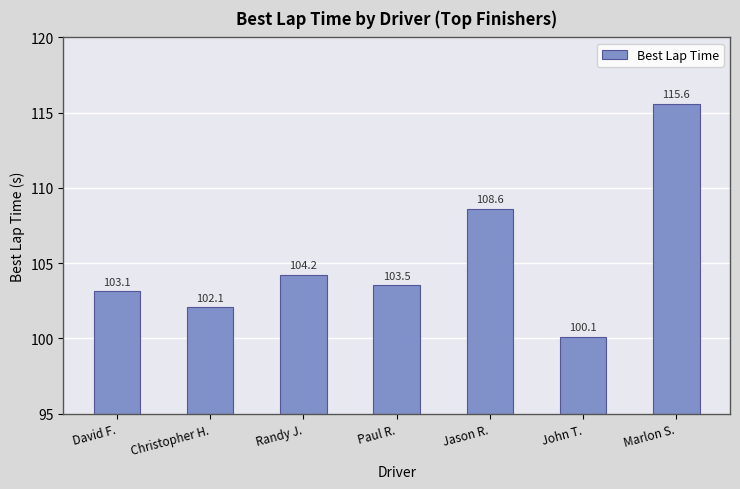

Read the value at John T..

100.1